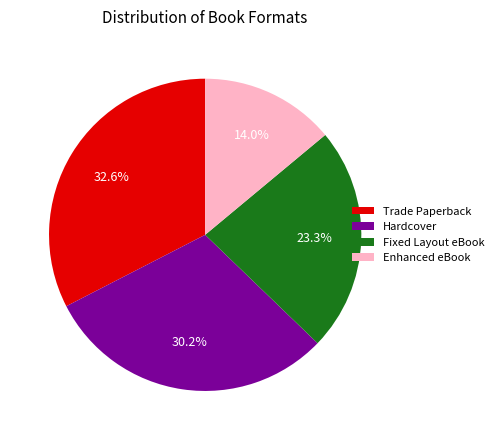

What is the largest slice in the pie chart?

Trade Paperback